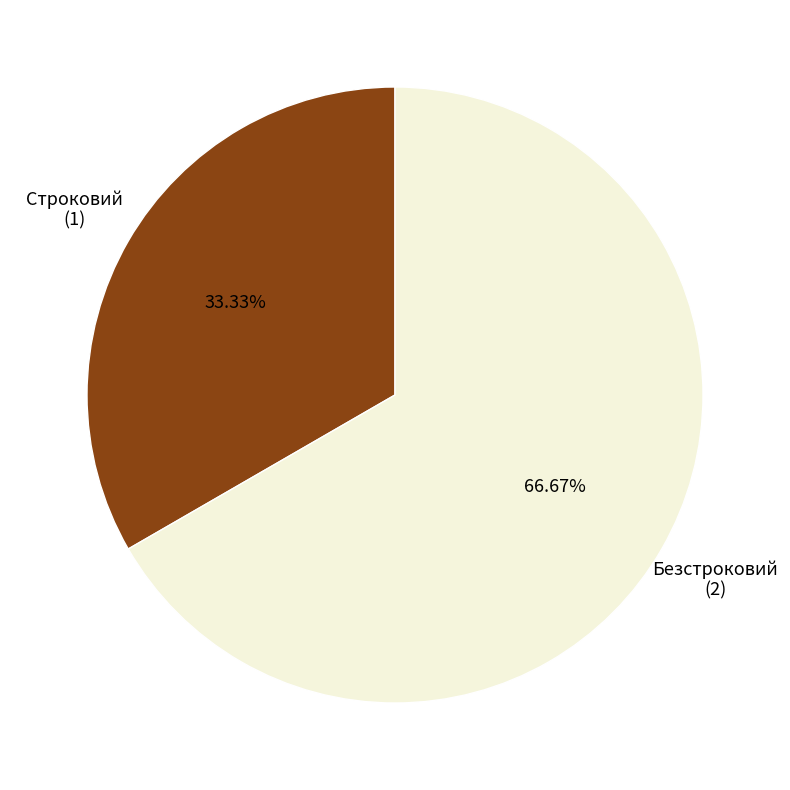

Is there any slice that represents more than half of the pie?

Yes